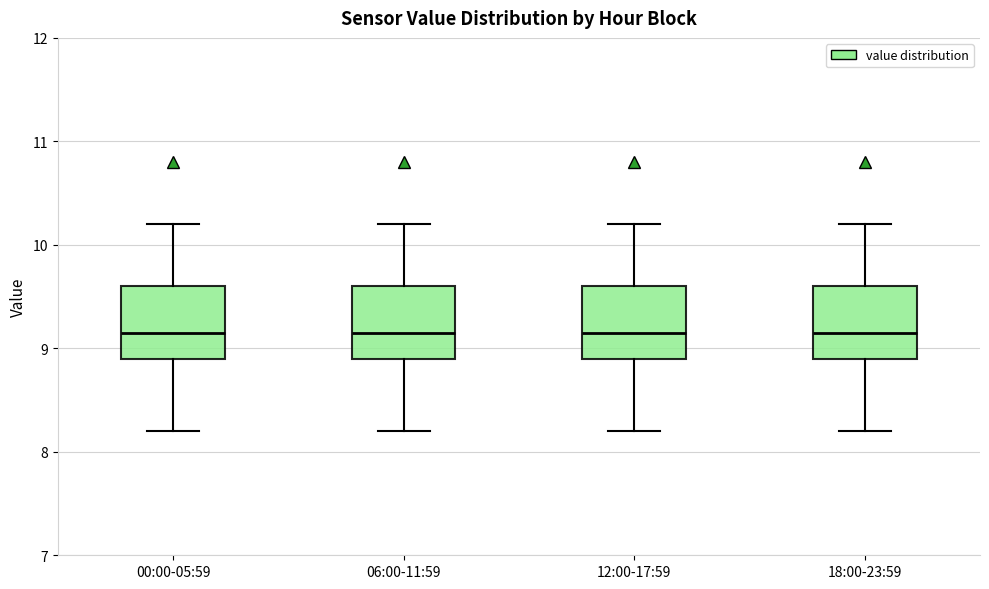

Reading left to right, read every box against the y-axis: the position of its median line, the range the box covers, and the ends of its whiskers. The values are not printed on the chart, so give them approximately, as read against the axis.

00:00-05:59: median 9.2, box 8.9 to 9.6, whiskers 8.2 to 10.2
06:00-11:59: median 9.2, box 8.9 to 9.6, whiskers 8.2 to 10.2
12:00-17:59: median 9.2, box 8.9 to 9.6, whiskers 8.2 to 10.2
18:00-23:59: median 9.2, box 8.9 to 9.6, whiskers 8.2 to 10.2